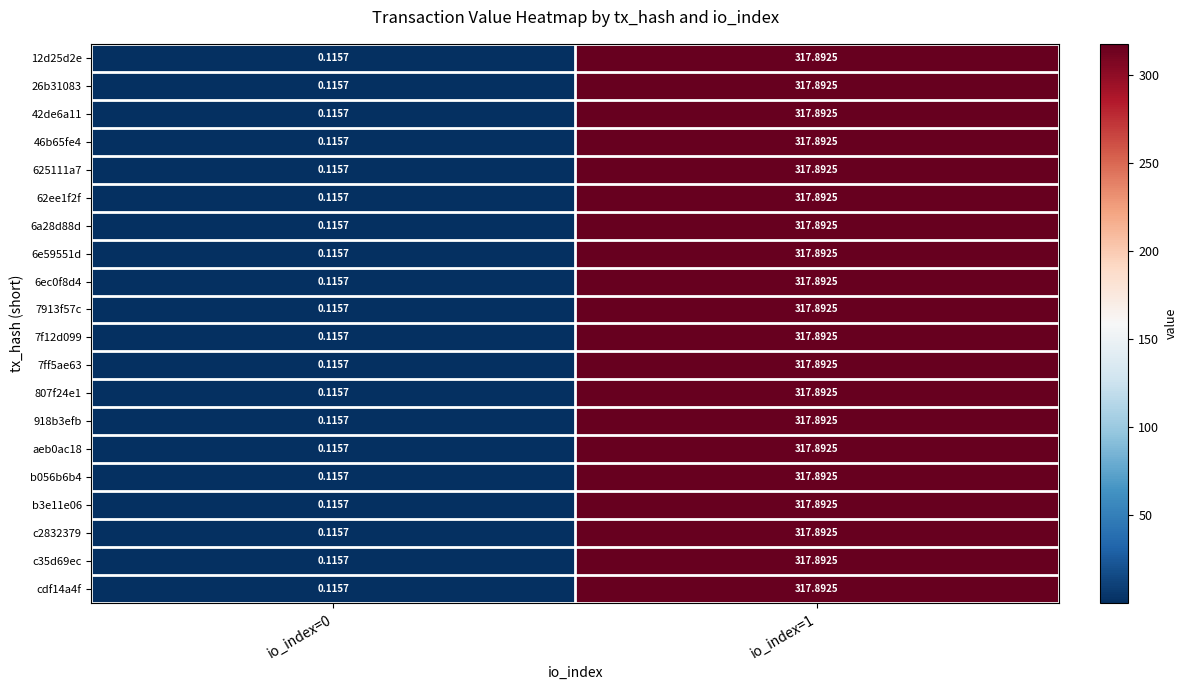

How many values in the 42de6a11 series exceed 317?

1